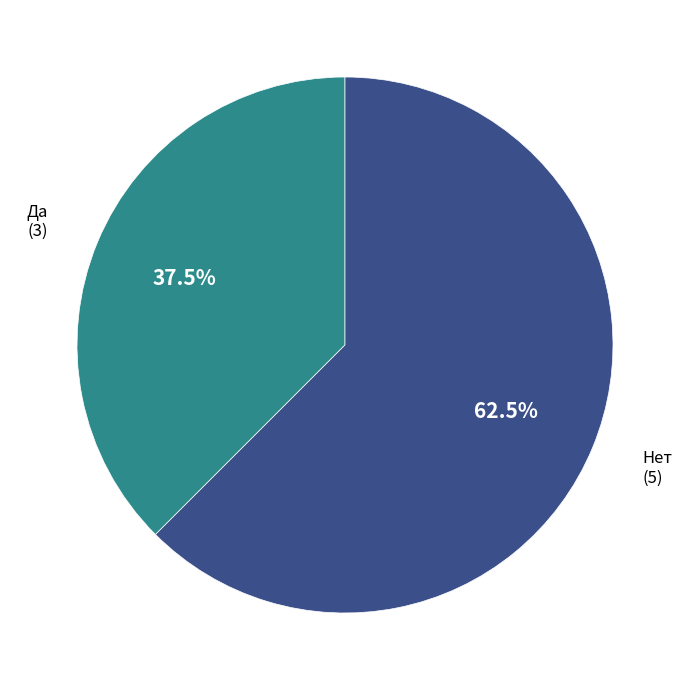

Is there a majority slice in this chart?

Yes